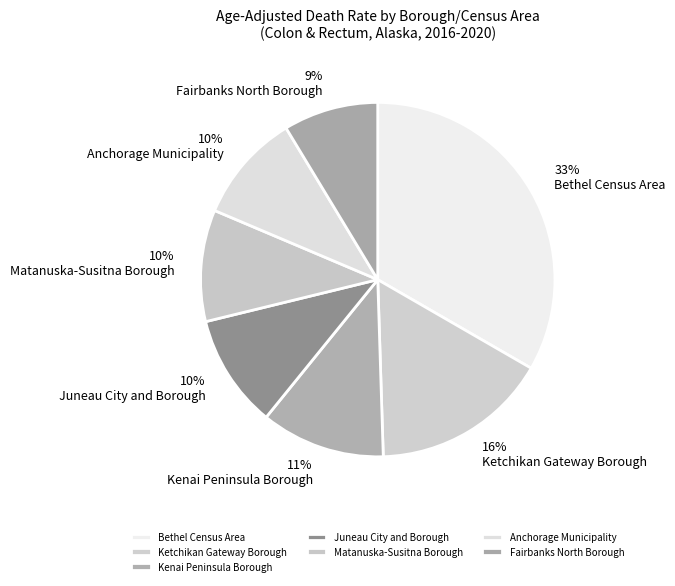

Which category has the biggest portion of the pie?

Bethel Census Area